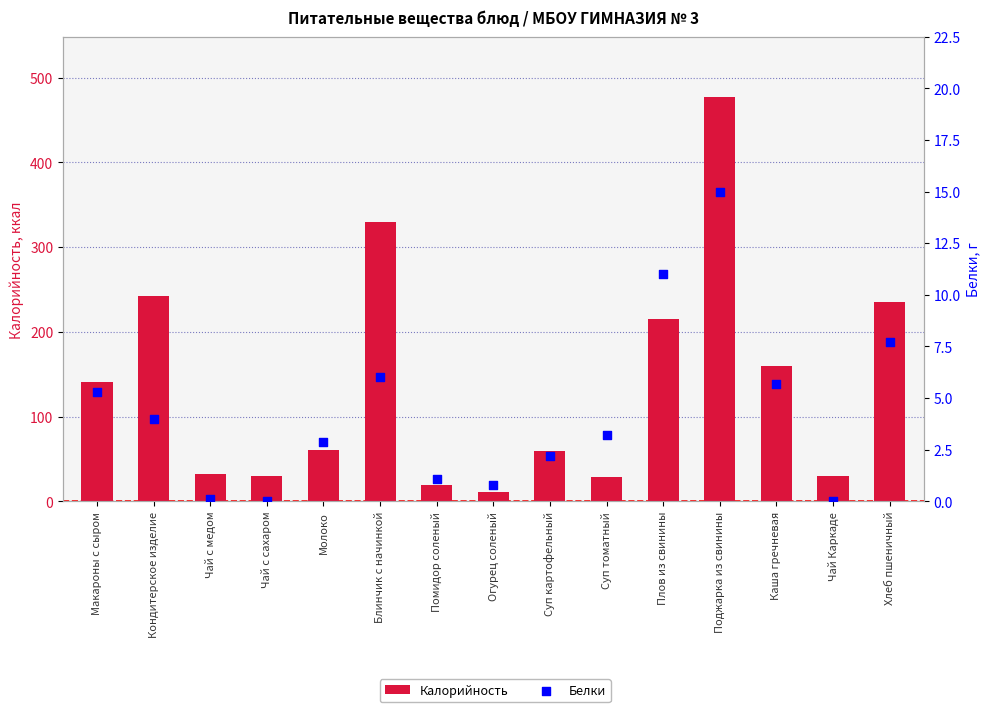

Which series reaches the minimum Y coordinate?

Белки